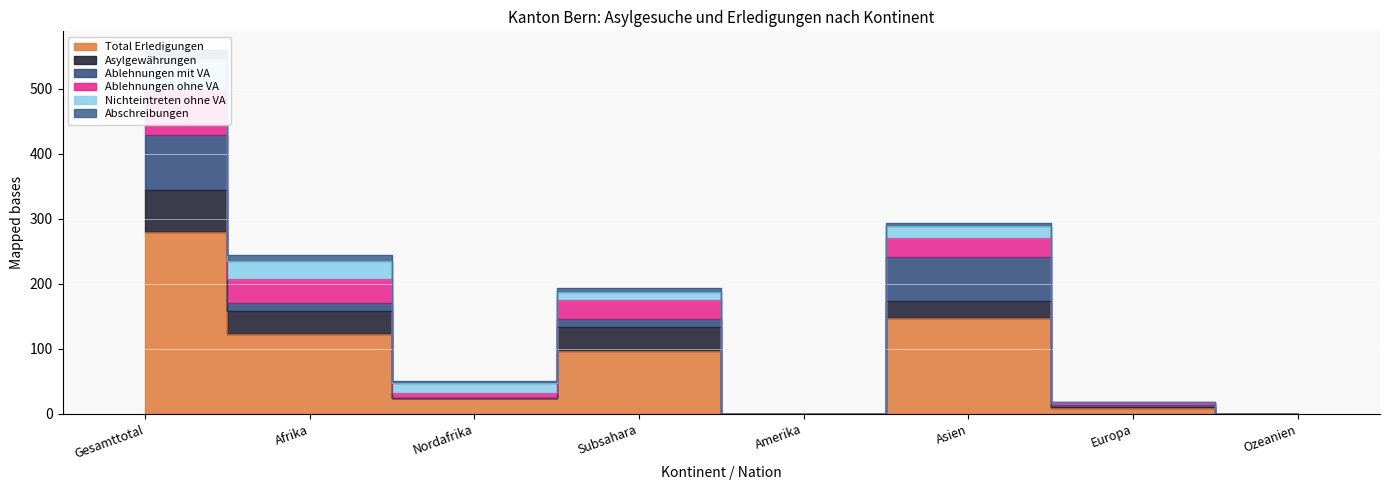

What is the difference between the second highest and minimum values in the Abschreibungen series?

9